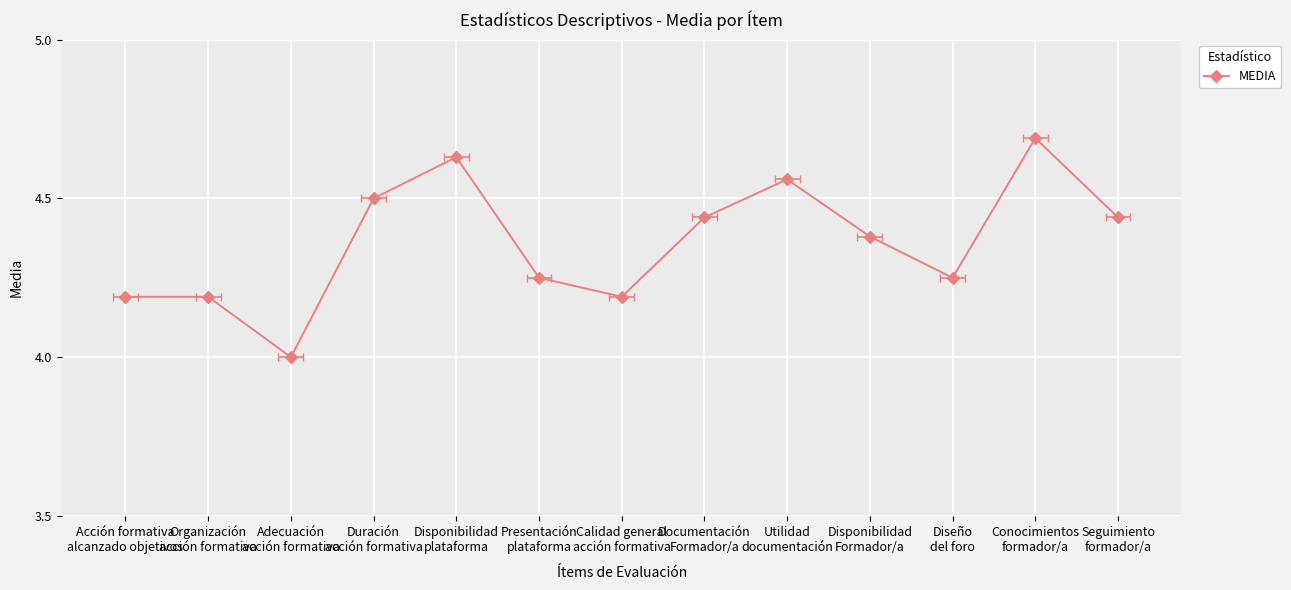

What is the difference between the maximum and minimum values?

0.7